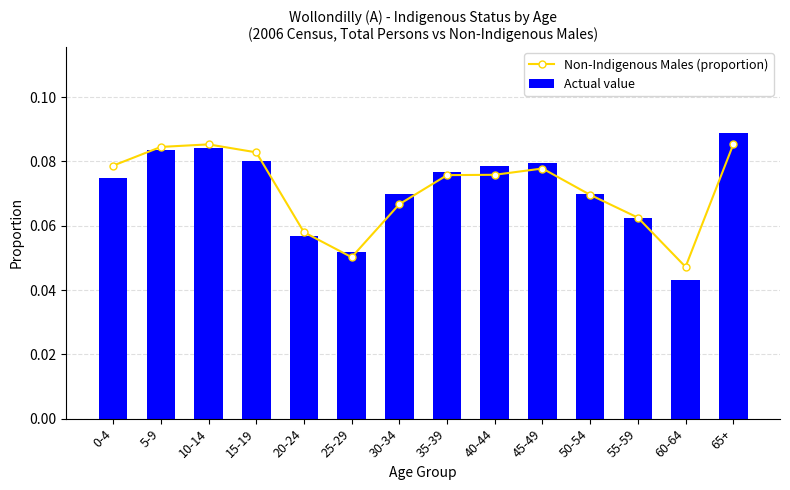

Which category has the highest value in the Actual value series?

65+